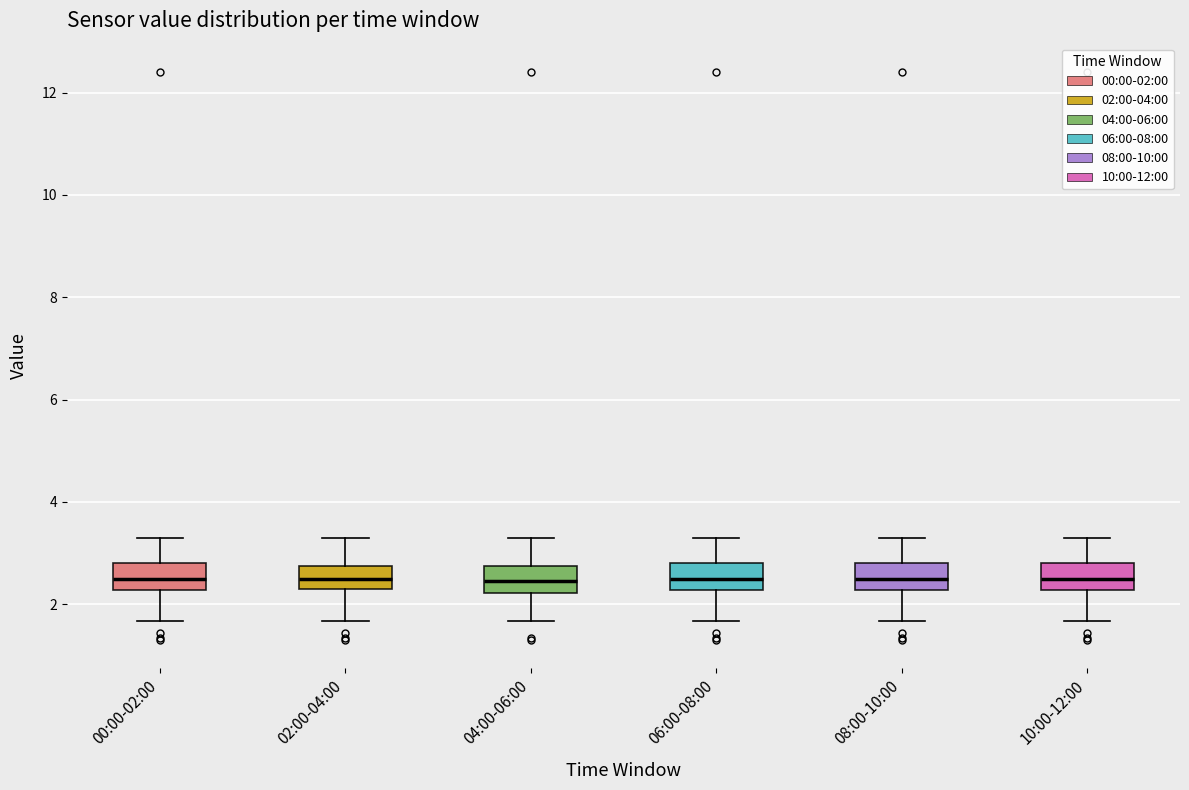

Reading left to right, transcribe this box plot: for each box, give where its median line is, the range the box spans, and where its two whiskers end, as read against the y-axis. The values are not printed on the chart, so give them approximately, as read against the axis.

00:00-02:00: median 2.4, box 2.2 to 2.8, whiskers 1.6 to 3.4
02:00-04:00: median 2.6, box 2.4 to 2.8, whiskers 1.6 to 3.4
04:00-06:00: median 2.4, box 2.2 to 2.8, whiskers 1.6 to 3.4
06:00-08:00: median 2.4, box 2.2 to 2.8, whiskers 1.6 to 3.4
08:00-10:00: median 2.4, box 2.2 to 2.8, whiskers 1.6 to 3.4
10:00-12:00: median 2.4, box 2.2 to 2.8, whiskers 1.6 to 3.4